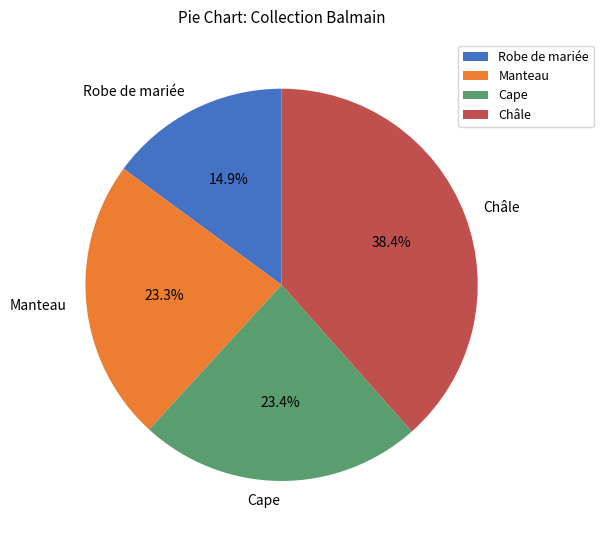

To the nearest percent, what is the difference between the Manteau and Châle slice percentages?

15%